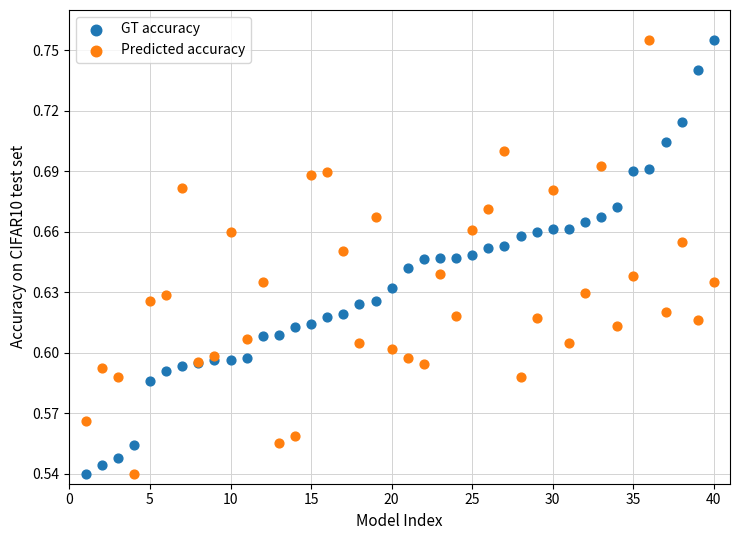

What is the X range (max minus min) for the scatter plot?

39.0